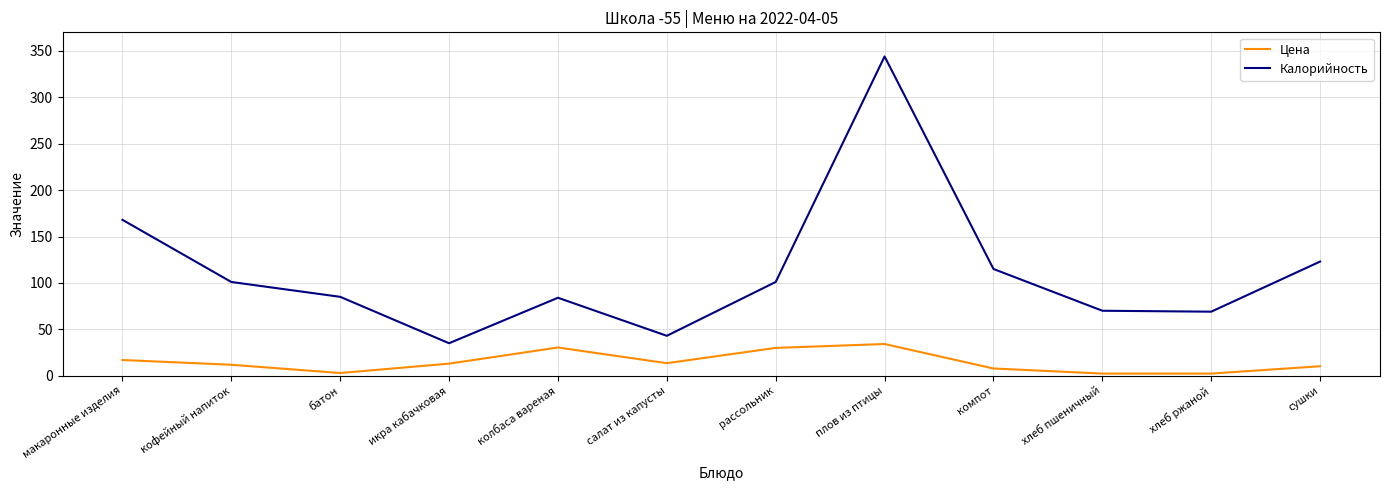

Which series has the largest total across all categories?

Калорийность